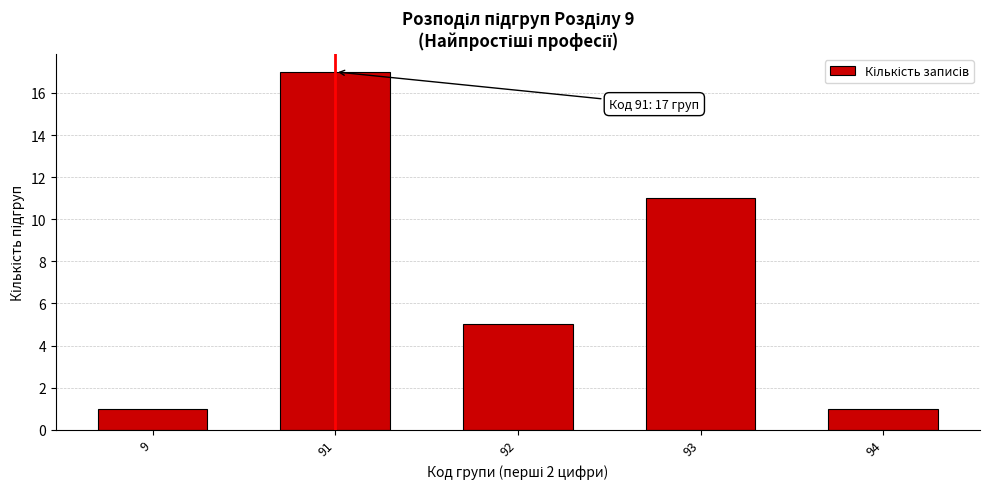

Reading right to left, what are all the values shown in this chart?

94=1	93=11	92=5	91=17	9=1